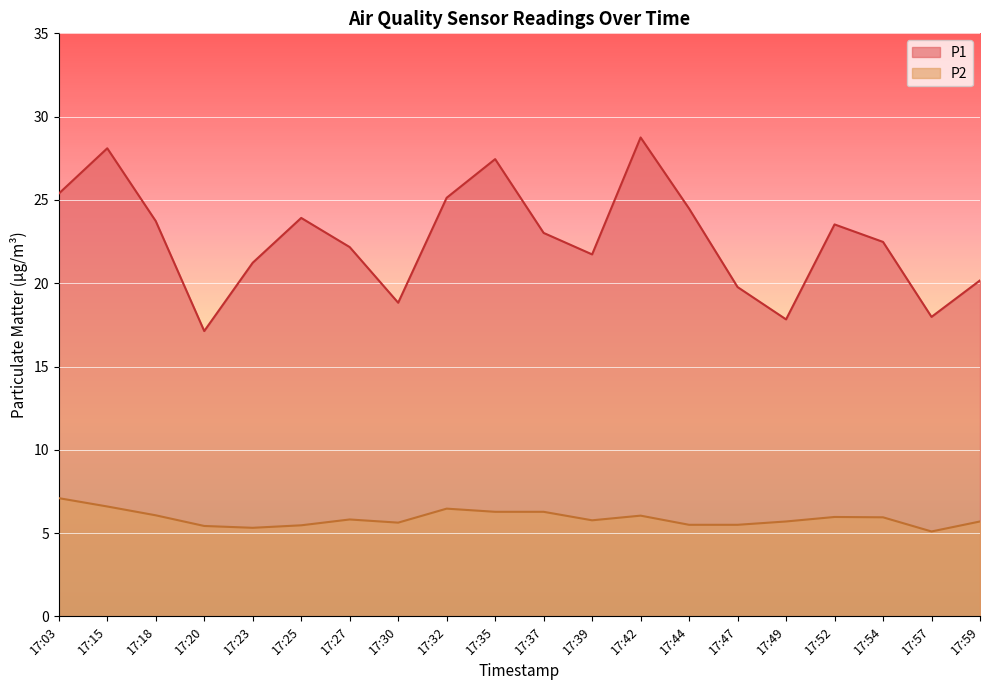

Which series has the largest total across all categories?

P1